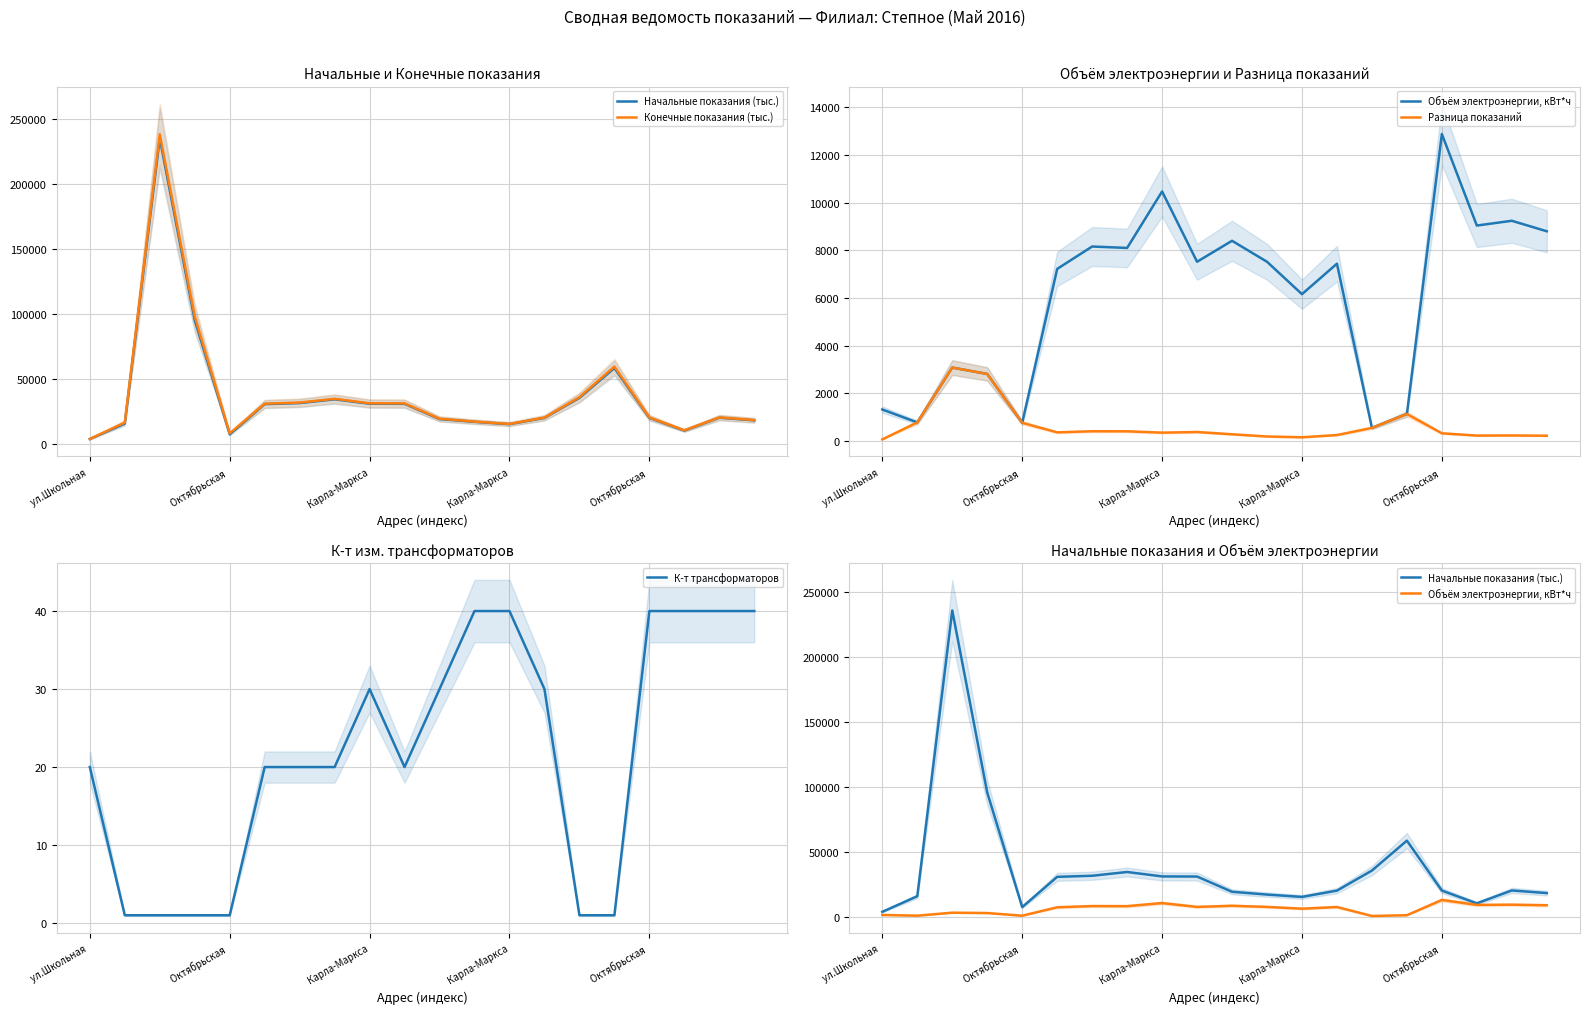

How many values in the Начальные показания (тыс.) series exceed 20172?

9